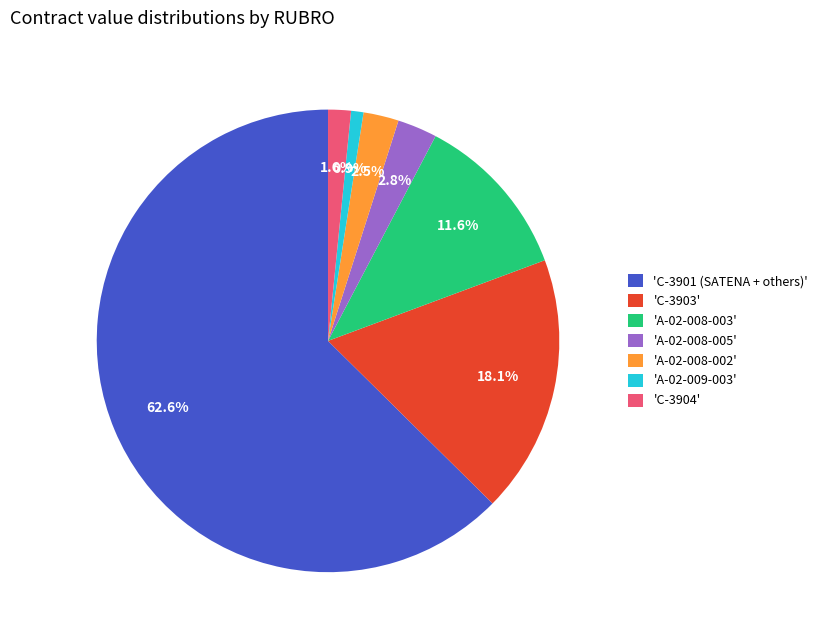

Does any single category account for the majority?

Yes